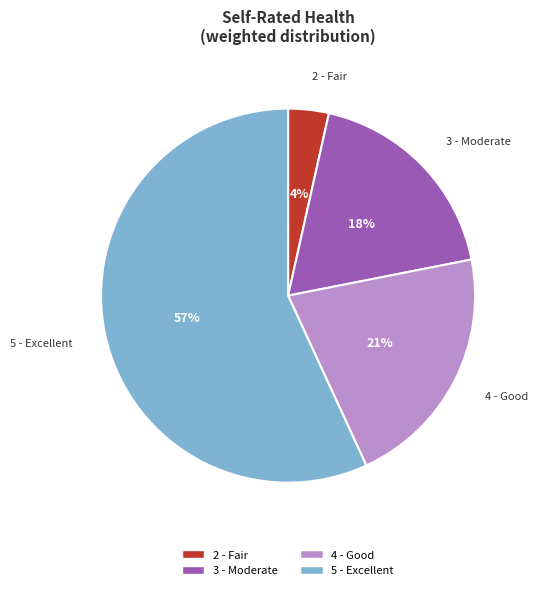

To the nearest percent, what is the average slice percentage?

25%